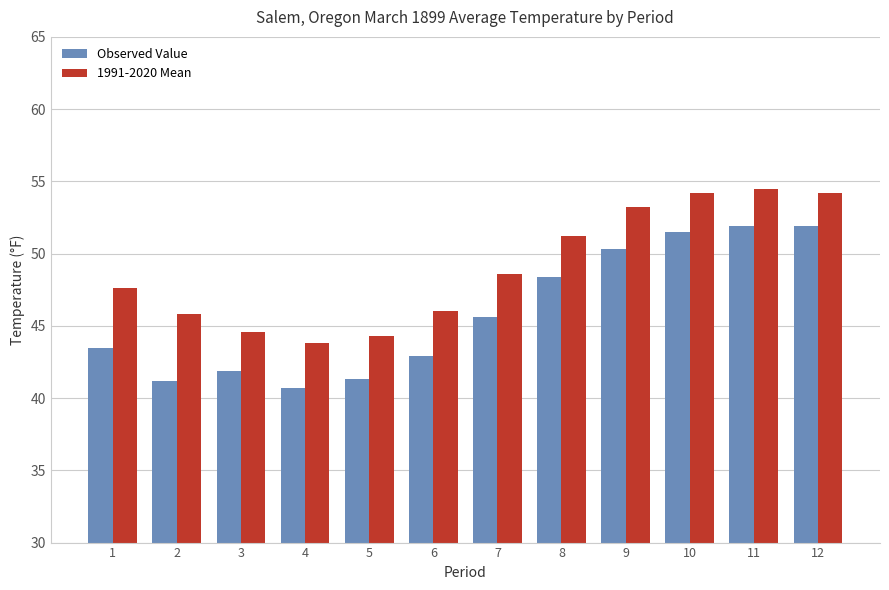

Rank the series by their average value, from highest to lowest.

1991-2020 Mean, Observed Value